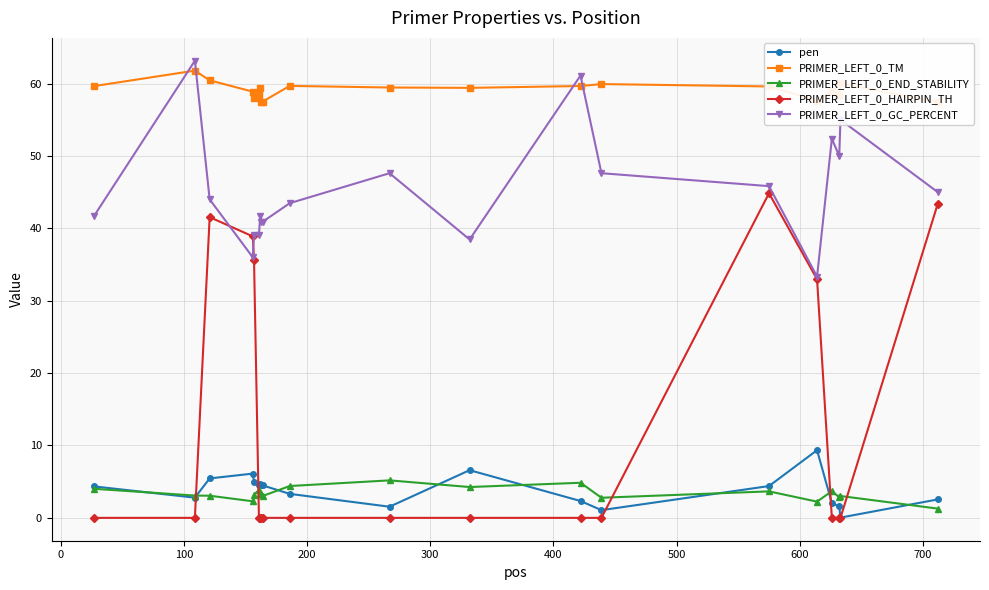

What is the lowest value of the PRIMER_LEFT_0_GC_PERCENT series?

33.3